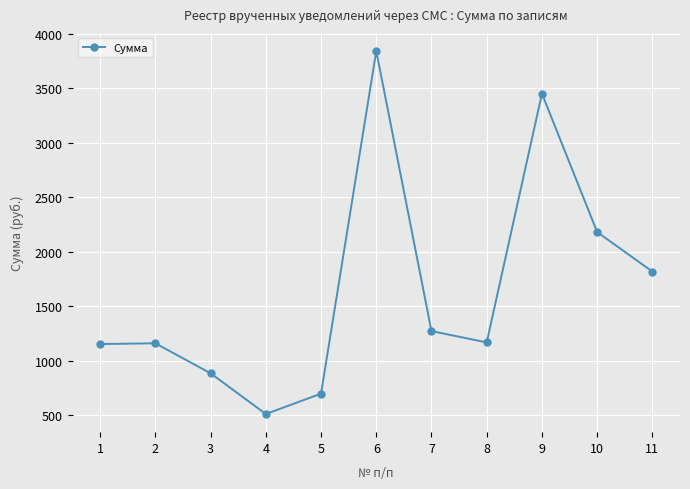

Which label corresponds to the largest value in the chart?

6